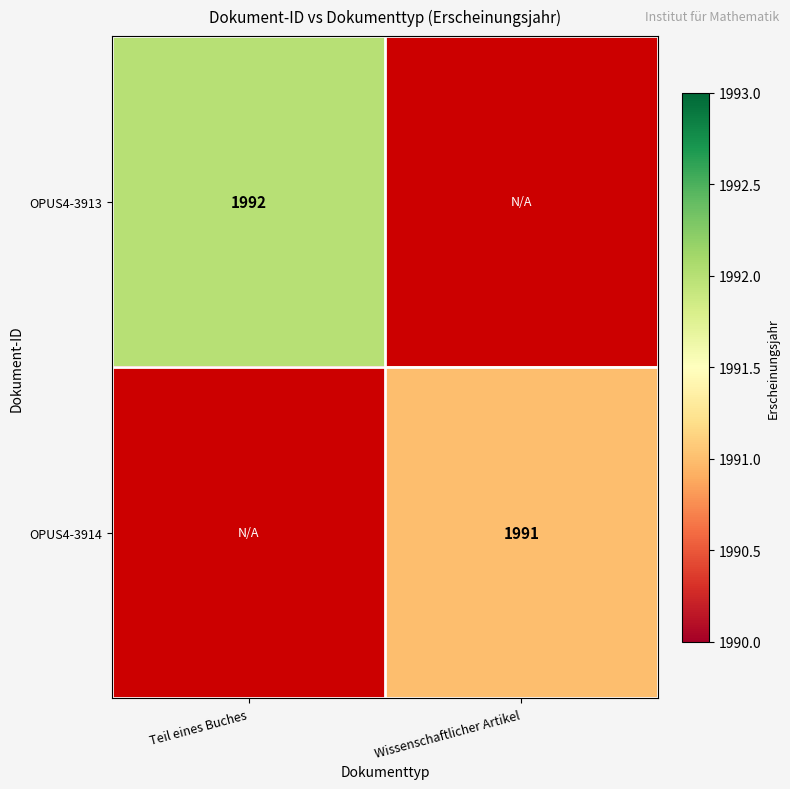

How many categories are shown in the chart?

2